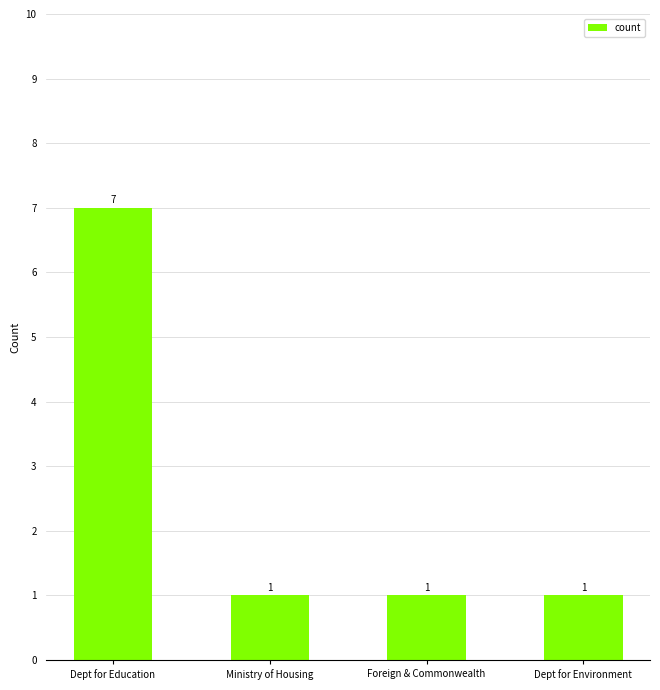

Reading left to right, list all the values displayed in this chart.

Dept for Education=7	Ministry of Housing=1	Foreign & Commonwealth=1	Dept for Environment=1